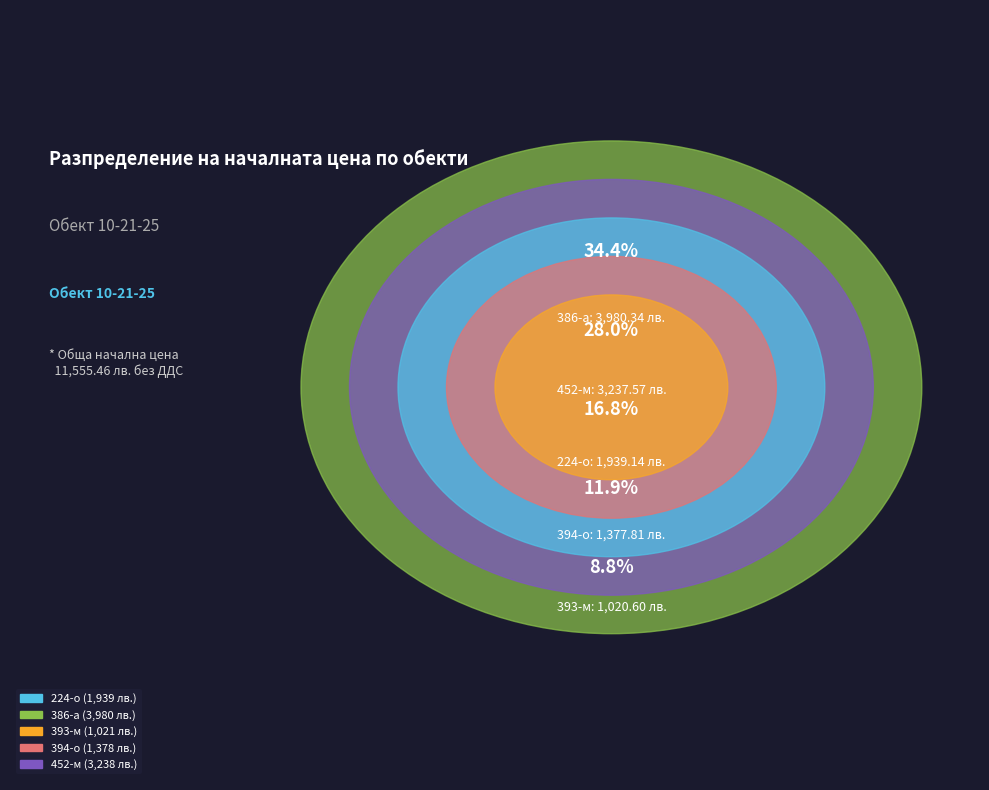

Rank the categories by value from lowest to highest.

393-м, 394-о, 224-о, 452-м, 386-а